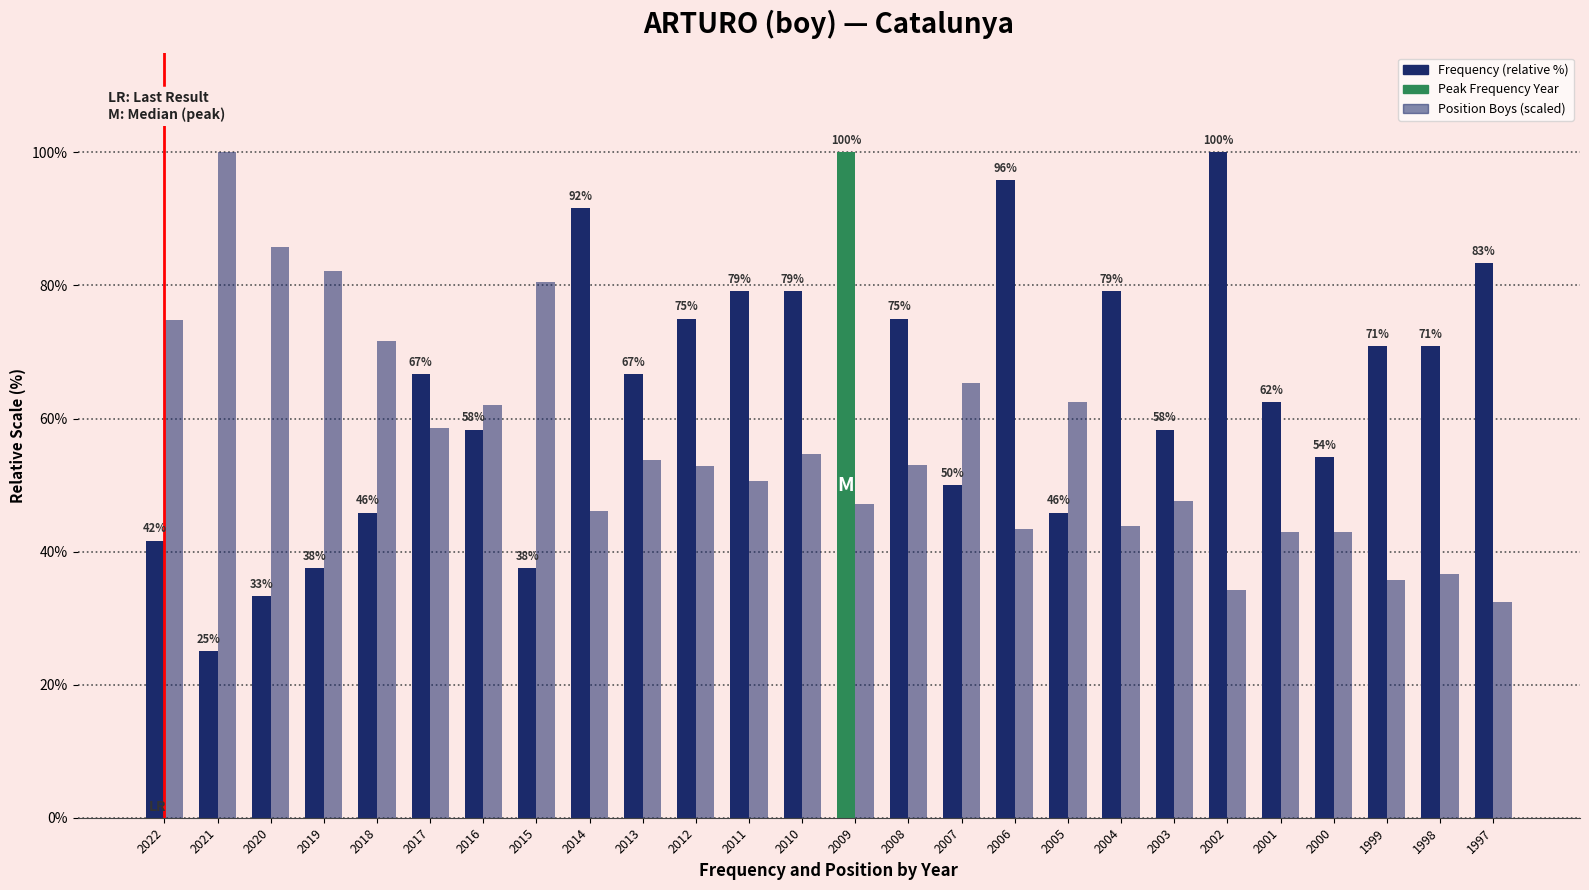

How many groups of bars are there?

26